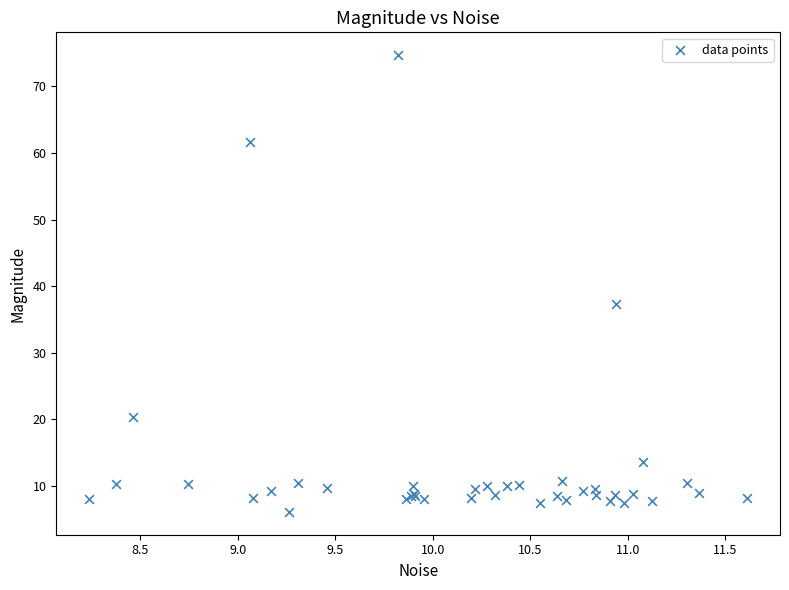

What Y value in the scatter plot is closest to 40?

37.3